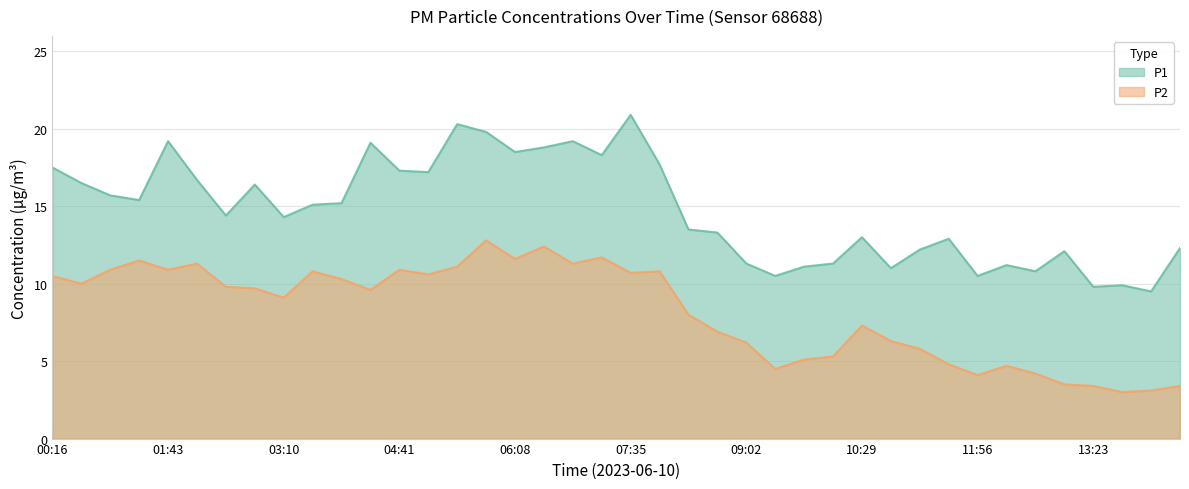

Reading right to left, list all the values displayed in this chart.

P1: 14:28=12.3	14:06=9.5	13:45=9.9	13:23=9.8	13:01=12.1	12:39=10.8	12:18=11.2	11:56=10.5	11:34=12.9	11:12=12.2	10:50=11.0	10:29=13.0	10:07=11.3	09:45=11.1	09:23=10.5	09:02=11.3	08:40=13.3	08:18=13.5	07:56=17.7	07:35=20.9	07:13=18.3	06:51=19.2	06:29=18.8	06:08=18.5	05:46=19.8	05:24=20.3	05:02=17.2	04:41=17.3	04:19=19.1	03:57=15.2	03:32=15.1	03:10=14.3	02:48=16.4	02:27=14.4	02:05=16.7	01:43=19.2	01:21=15.4	00:59=15.7	00:38=16.5	00:16=17.5
P2: 14:28=3.4	14:06=3.1	13:45=3.0	13:23=3.4	13:01=3.5	12:39=4.2	12:18=4.7	11:56=4.1	11:34=4.8	11:12=5.8	10:50=6.3	10:29=7.3	10:07=5.3	09:45=5.1	09:23=4.5	09:02=6.2	08:40=6.9	08:18=8.0	07:56=10.8	07:35=10.7	07:13=11.7	06:51=11.3	06:29=12.4	06:08=11.6	05:46=12.8	05:24=11.1	05:02=10.6	04:41=10.9	04:19=9.6	03:57=10.3	03:32=10.8	03:10=9.1	02:48=9.7	02:27=9.8	02:05=11.3	01:43=10.9	01:21=11.5	00:59=10.9	00:38=10.0	00:16=10.5